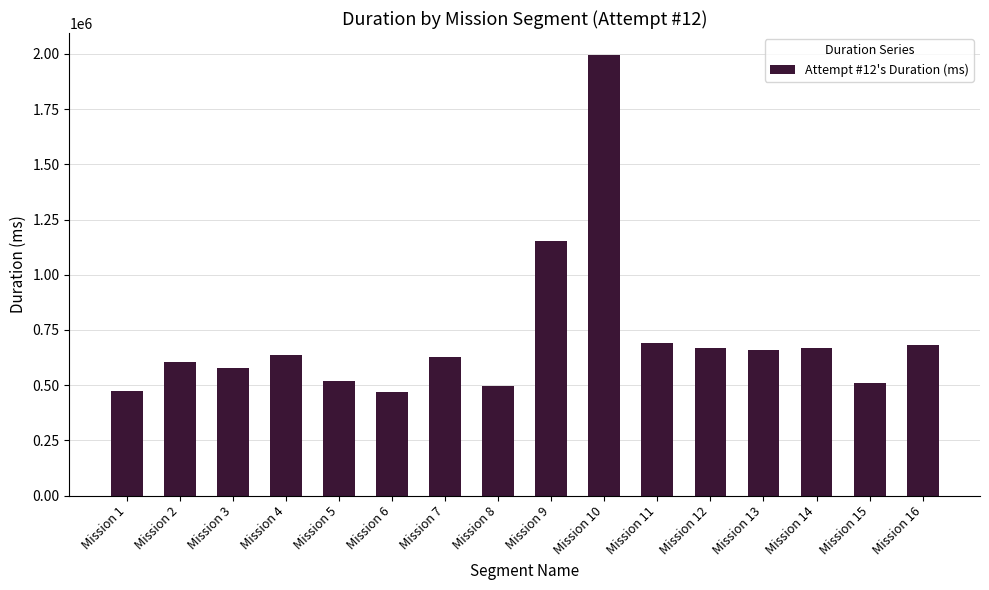

Are the bars horizontal?

No